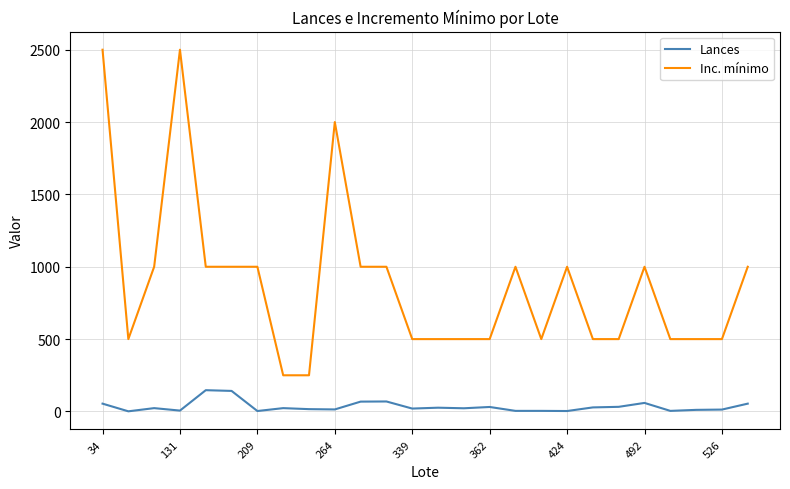

Which series has the largest range (max minus min)?

Inc. mínimo